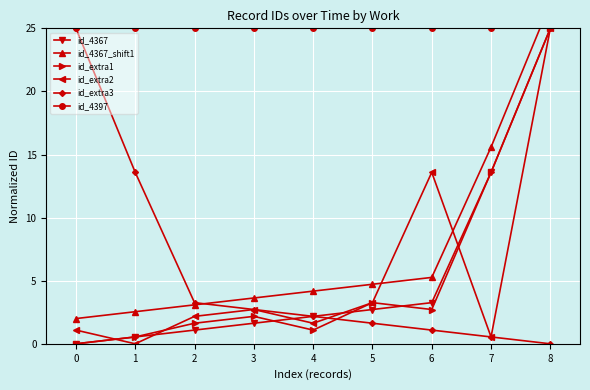

In id_extra1, how many points are lower than both neighbors (excluding endpoints)?

2